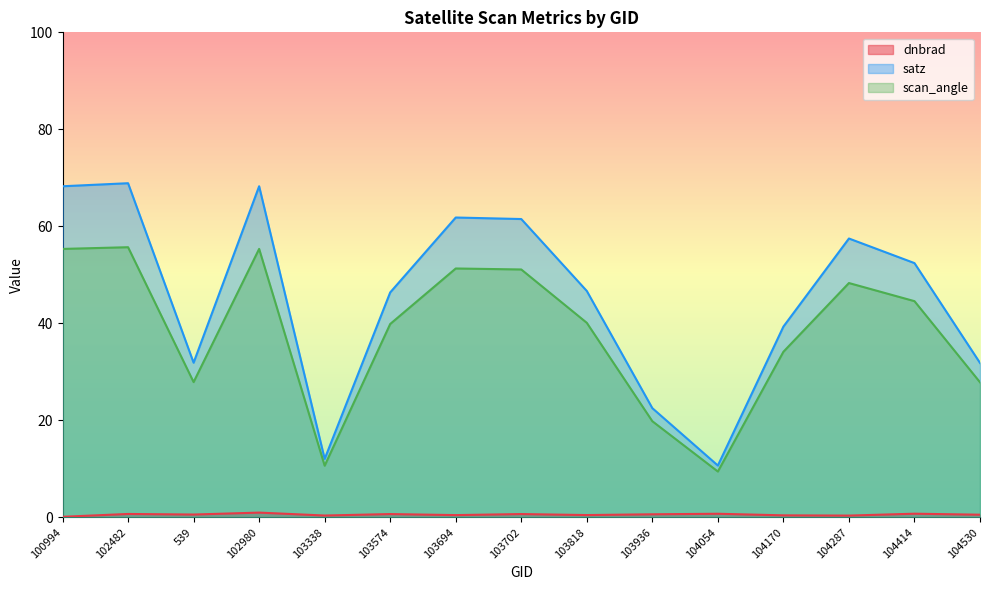

What is the sum of the satz values at 104054 and 103694?

72.5